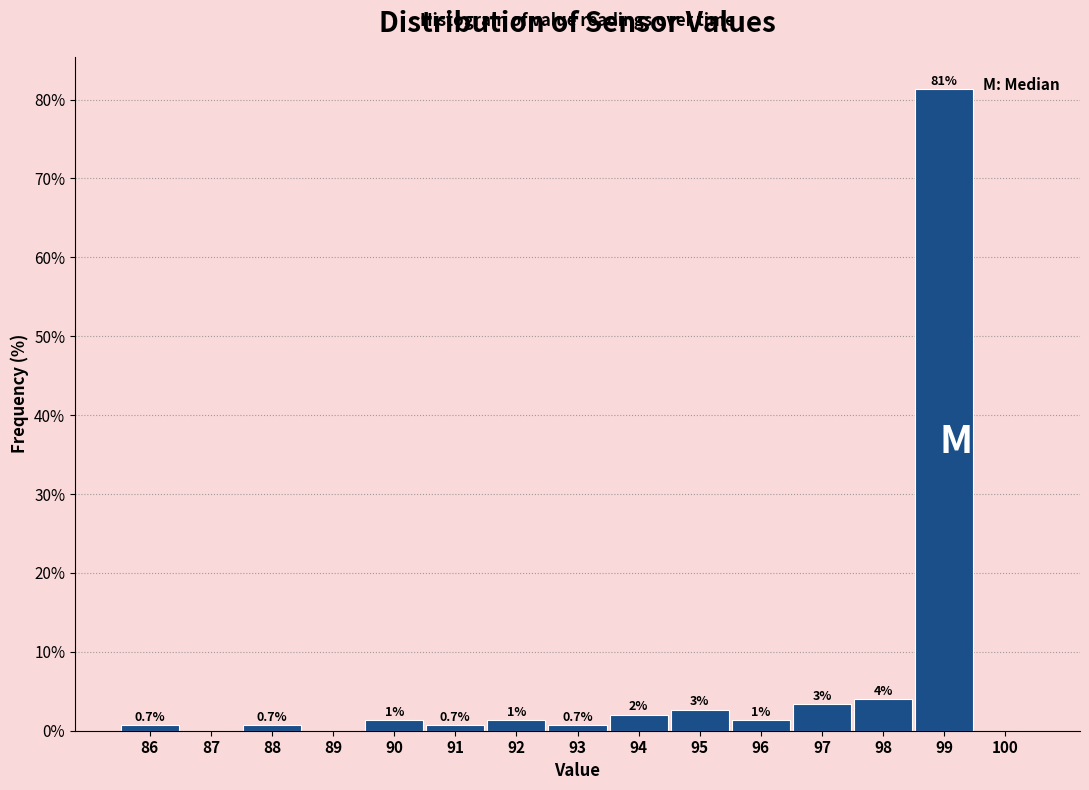

At which label is the value closest to 40?

98